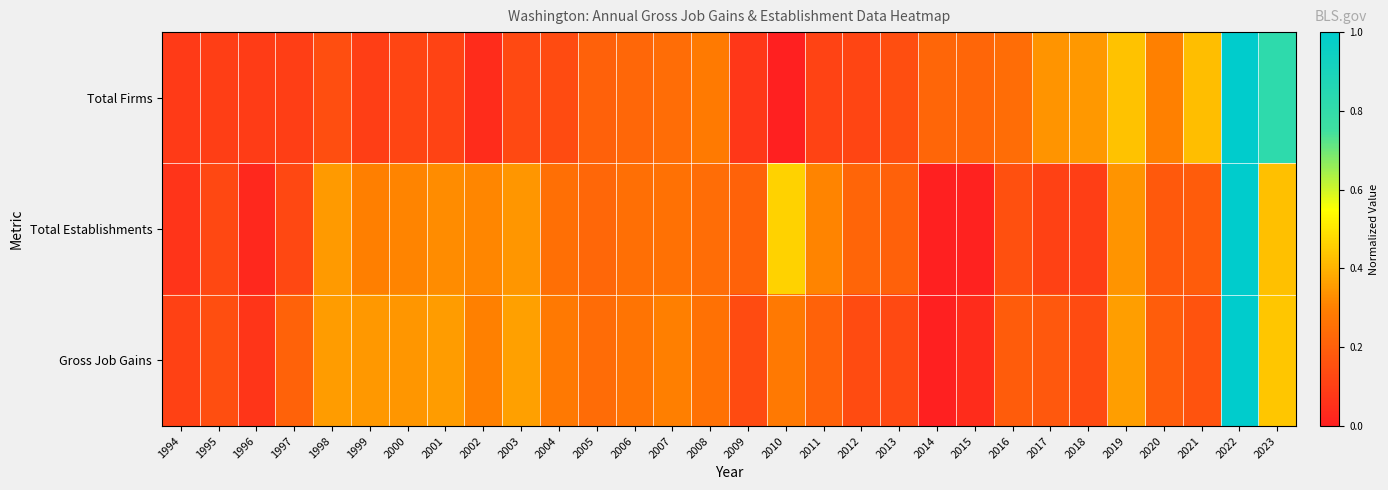

Reading right to left, transcribe all the data shown in this chart.

Total Firms: 2023=0.8	2022=1.0	2021=0.4	2020=0.3	2019=0.4	2018=0.4	2017=0.3	2016=0.2	2015=0.2	2014=0.2	2013=0.1	2012=0.1	2011=0.1	2010=0.0	2009=0.1	2008=0.3	2007=0.2	2006=0.2	2005=0.2	2004=0.1	2003=0.1	2002=0.0	2001=0.1	2000=0.1	1999=0.1	1998=0.1	1997=0.1	1996=0.1	1995=0.1	1994=0.1
Total Establishments: 2023=0.4	2022=1.0	2021=0.2	2020=0.2	2019=0.3	2018=0.1	2017=0.1	2016=0.2	2015=0.0	2014=0.0	2013=0.2	2012=0.2	2011=0.3	2010=0.5	2009=0.2	2008=0.2	2007=0.3	2006=0.2	2005=0.2	2004=0.2	2003=0.3	2002=0.3	2001=0.3	2000=0.3	1999=0.3	1998=0.4	1997=0.1	1996=0.0	1995=0.1	1994=0.1
Gross Job Gains: 2023=0.4	2022=1.0	2021=0.2	2020=0.2	2019=0.4	2018=0.1	2017=0.2	2016=0.2	2015=0.0	2014=0.0	2013=0.1	2012=0.1	2011=0.2	2010=0.3	2009=0.1	2008=0.3	2007=0.3	2006=0.3	2005=0.2	2004=0.3	2003=0.4	2002=0.3	2001=0.4	2000=0.3	1999=0.3	1998=0.4	1997=0.2	1996=0.1	1995=0.1	1994=0.1